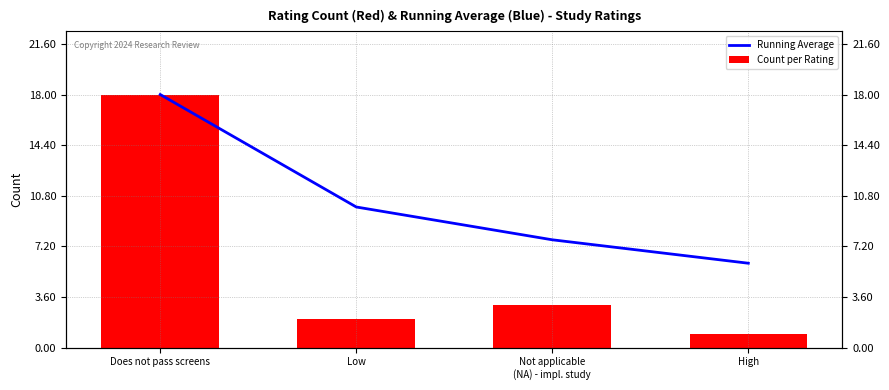

What is the label of the 2nd bar from the right?

Not applicable
(NA) - impl. study